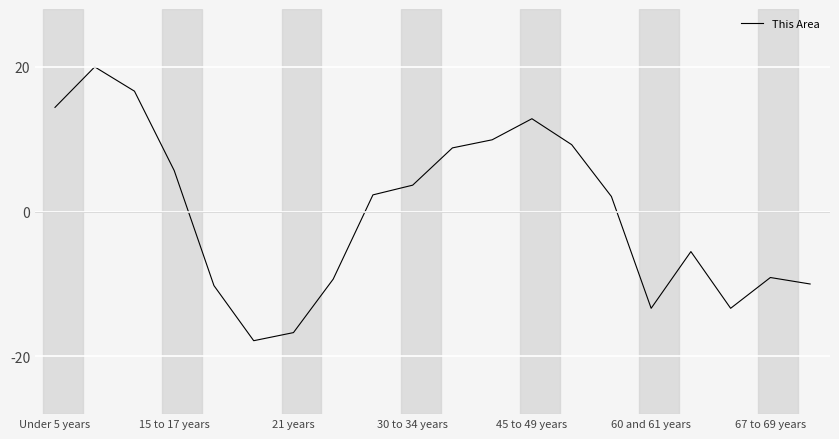

What is the smallest value displayed?

-17.8